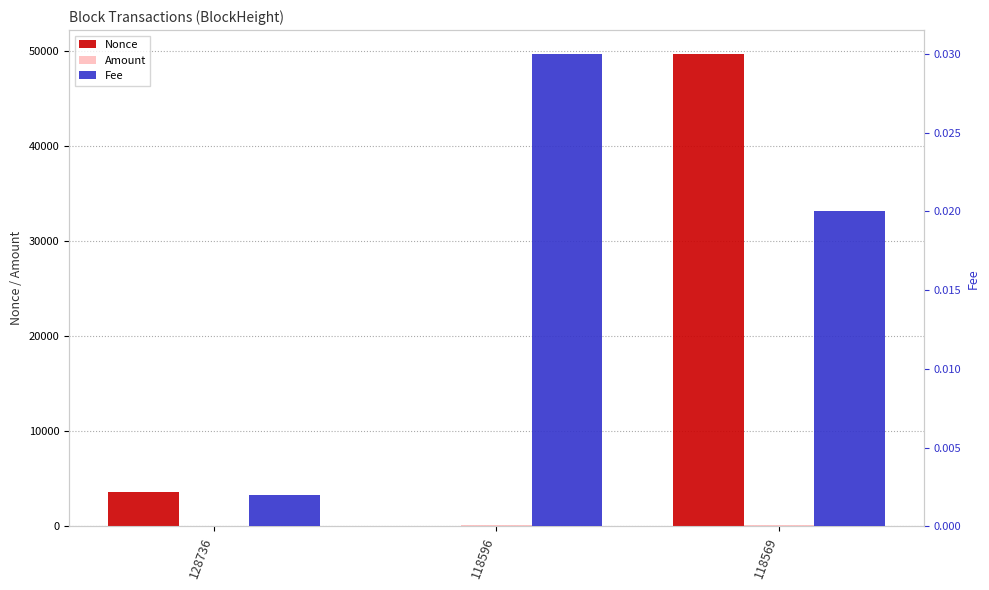

Reading left to right, transcribe all the data shown in this chart.

Nonce: 3620.0	0.0	49731.0
Amount: 0.0	162.5	163.5
Fee: 0.0	0.0	0.0